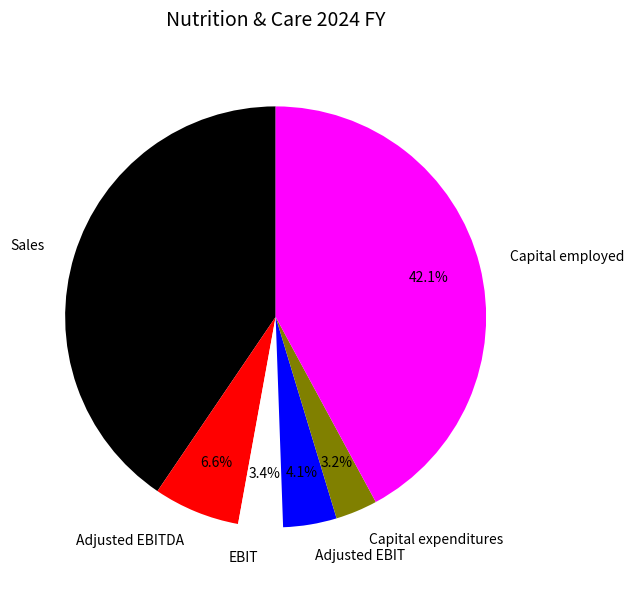

Does Adjusted EBITDA account for over 50% of the chart?

No